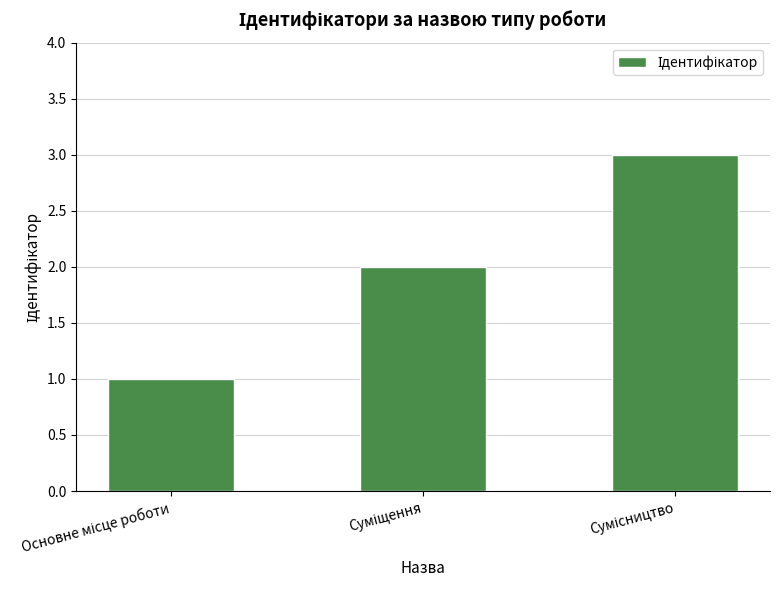

How many series are shown in this chart?

1